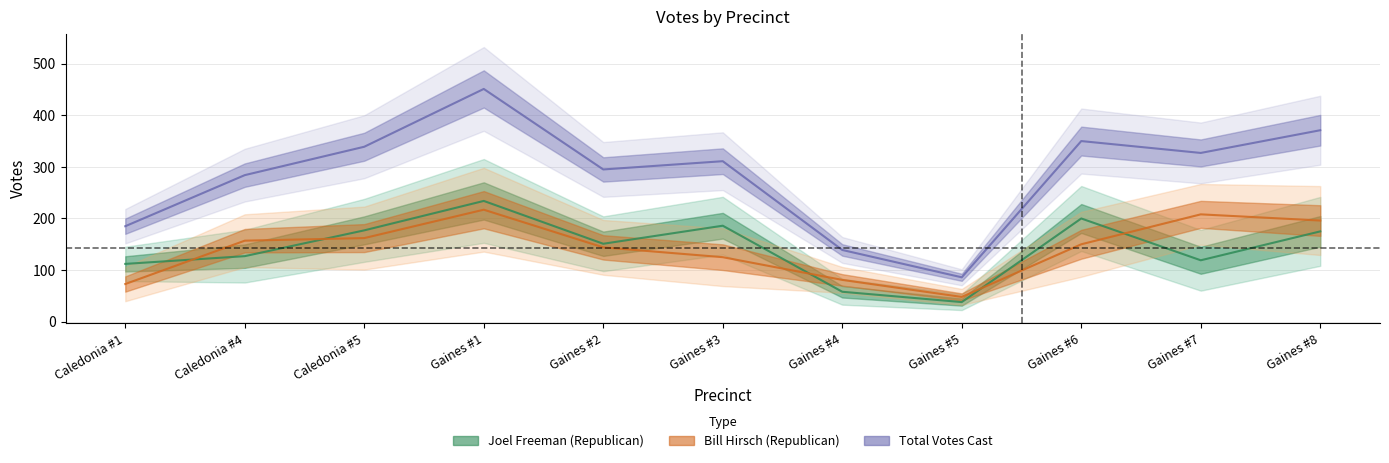

What is the label of the 4th point from the left?

Gaines #1